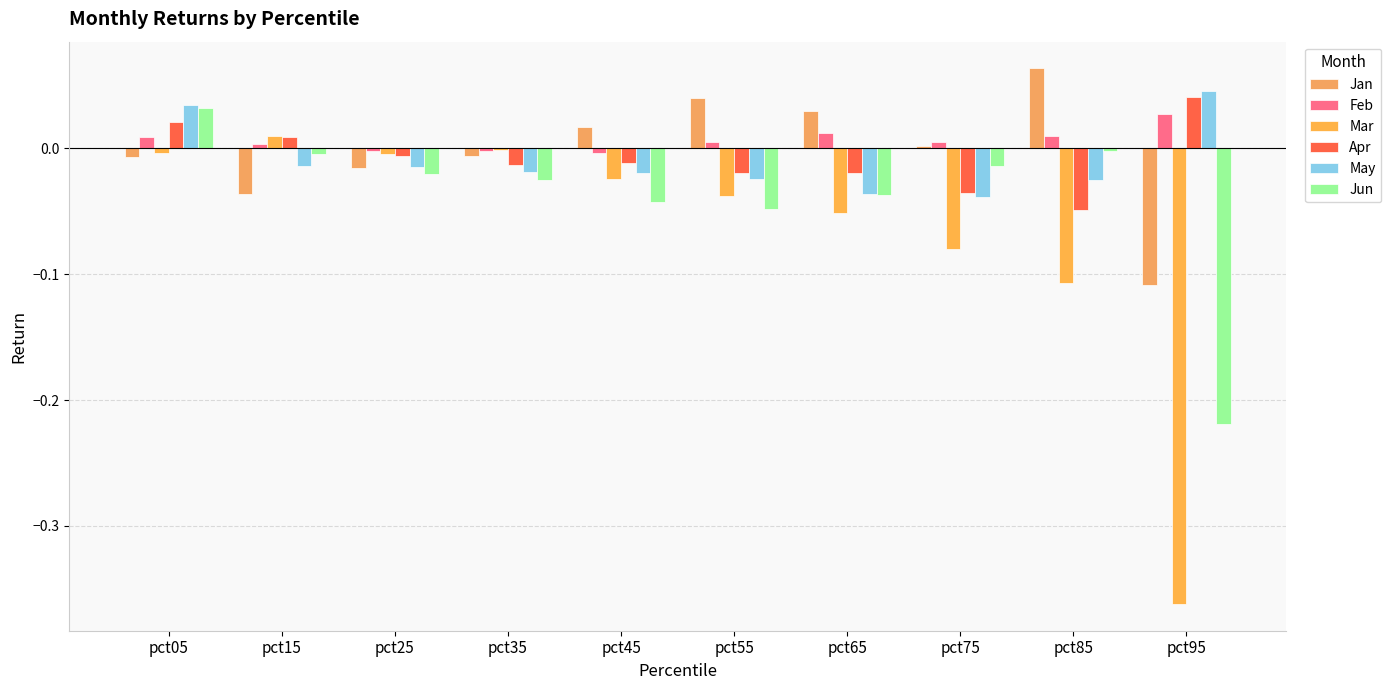

Does the chart contain stacked bars?

No